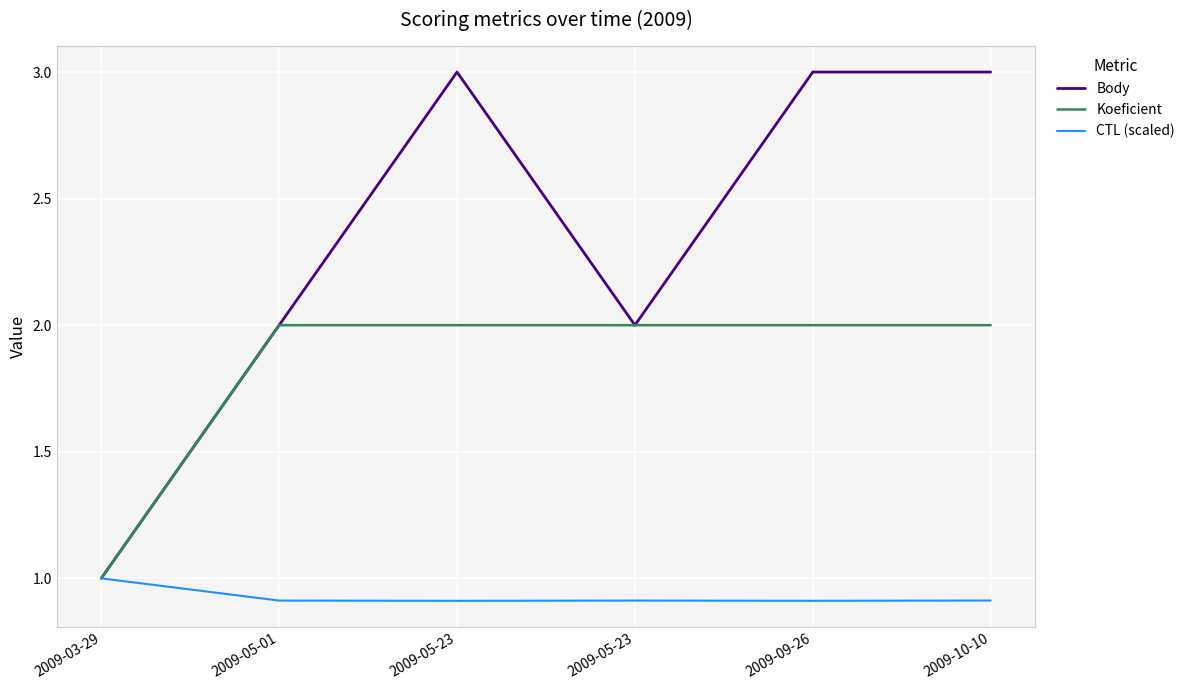

Rank the series at 2009-05-23 from highest to lowest value.

Body, Koeficient, CTL (scaled)